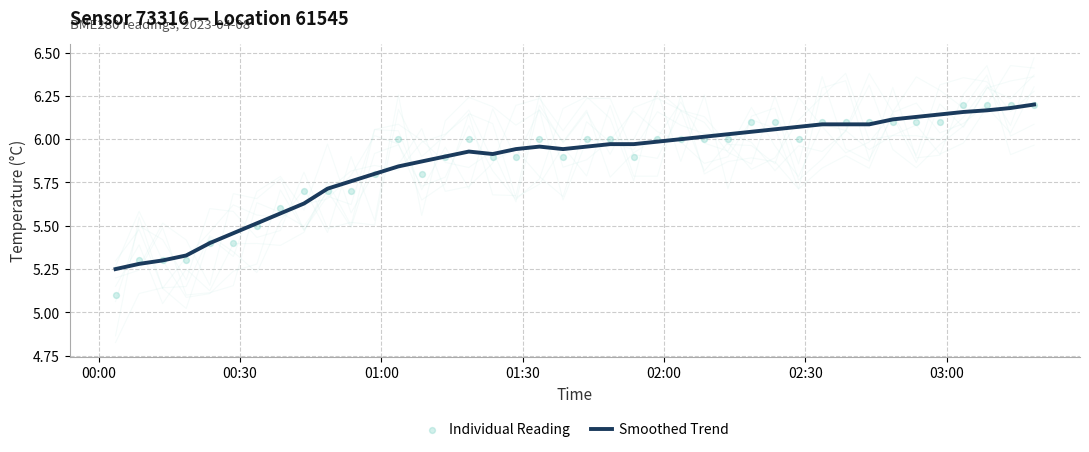

Is the value of Smoothed Trend at 03:00 greater than the value of Individual Reading at 28?

No